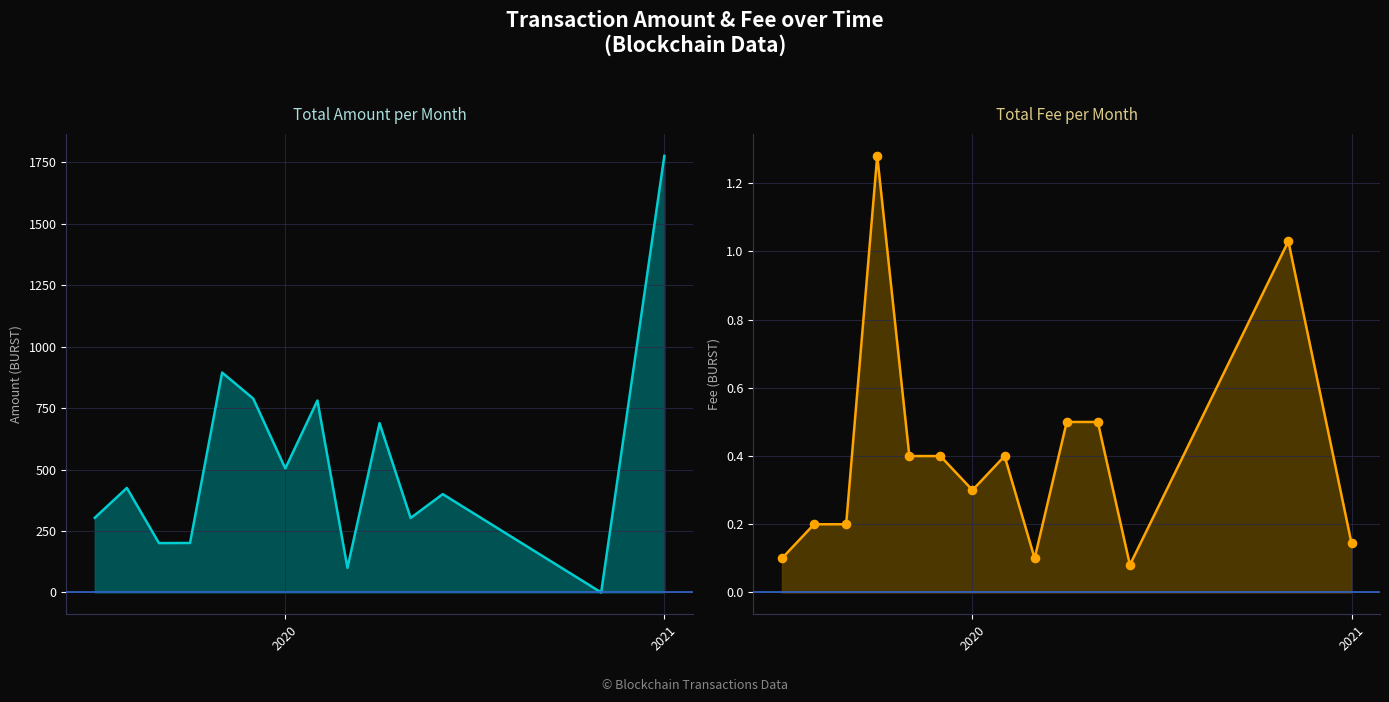

At which category is the sum across all series the highest?

2021